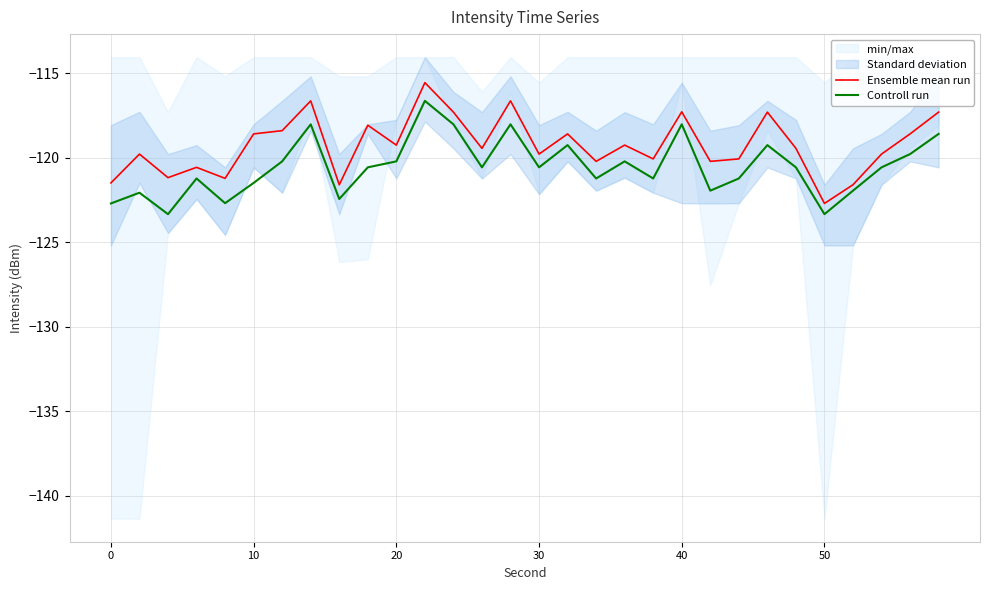

Which series has the largest total across all categories?

Ensemble mean run